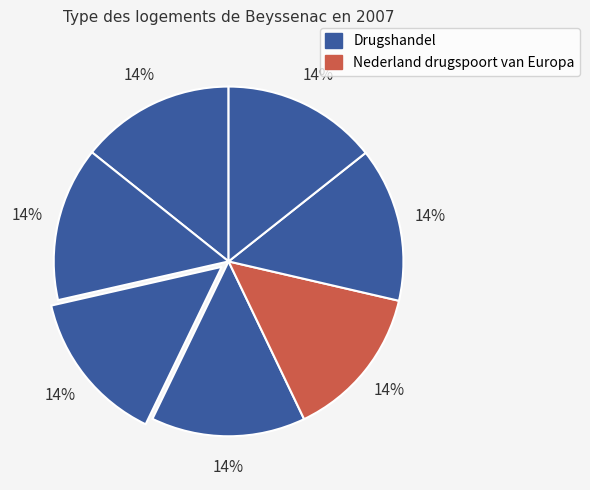

How many segments does this pie chart have?

7